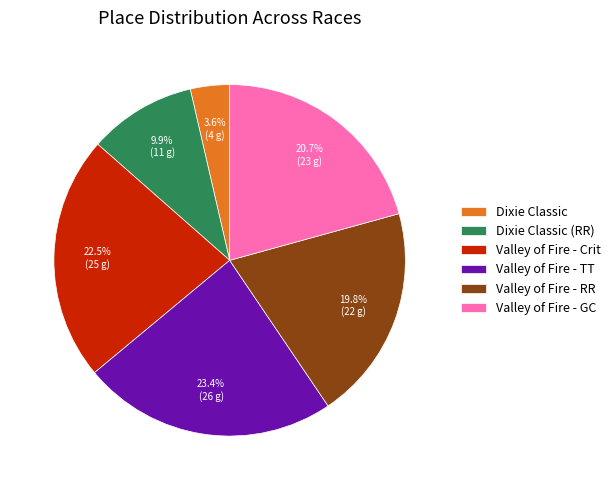

To the nearest percent, what is the average slice percentage?

17%